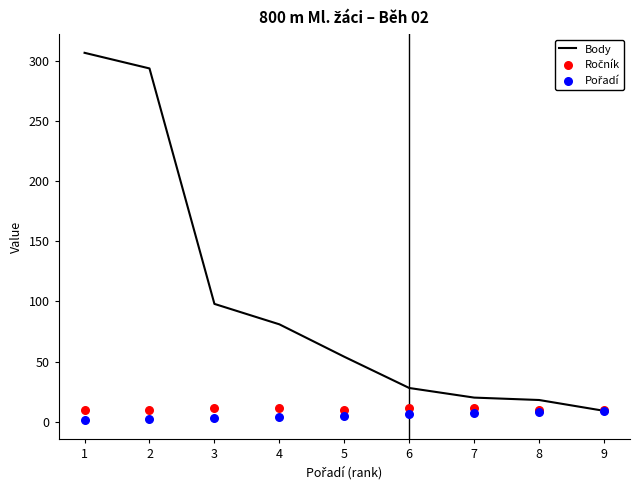

Which series contains the highest Y value?

Body